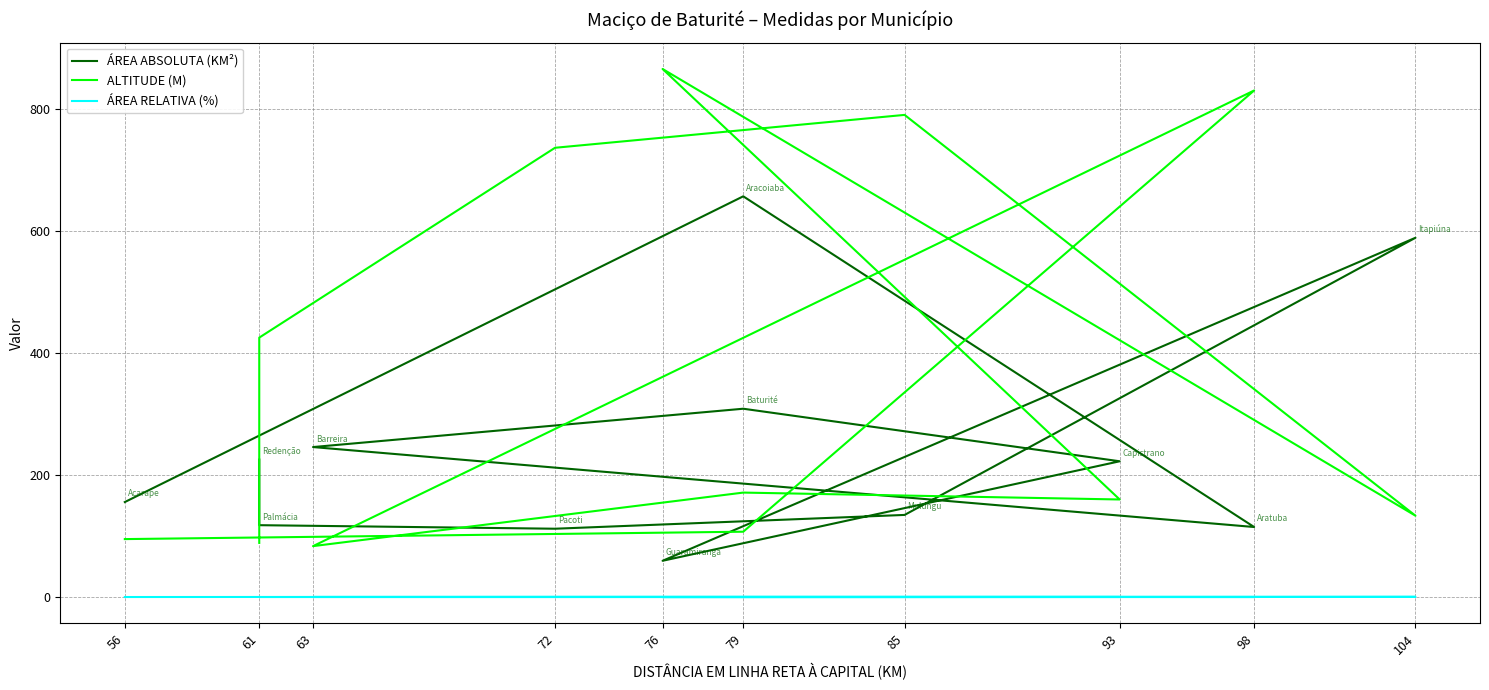

Which series has the largest range (max minus min)?

ALTITUDE (M)